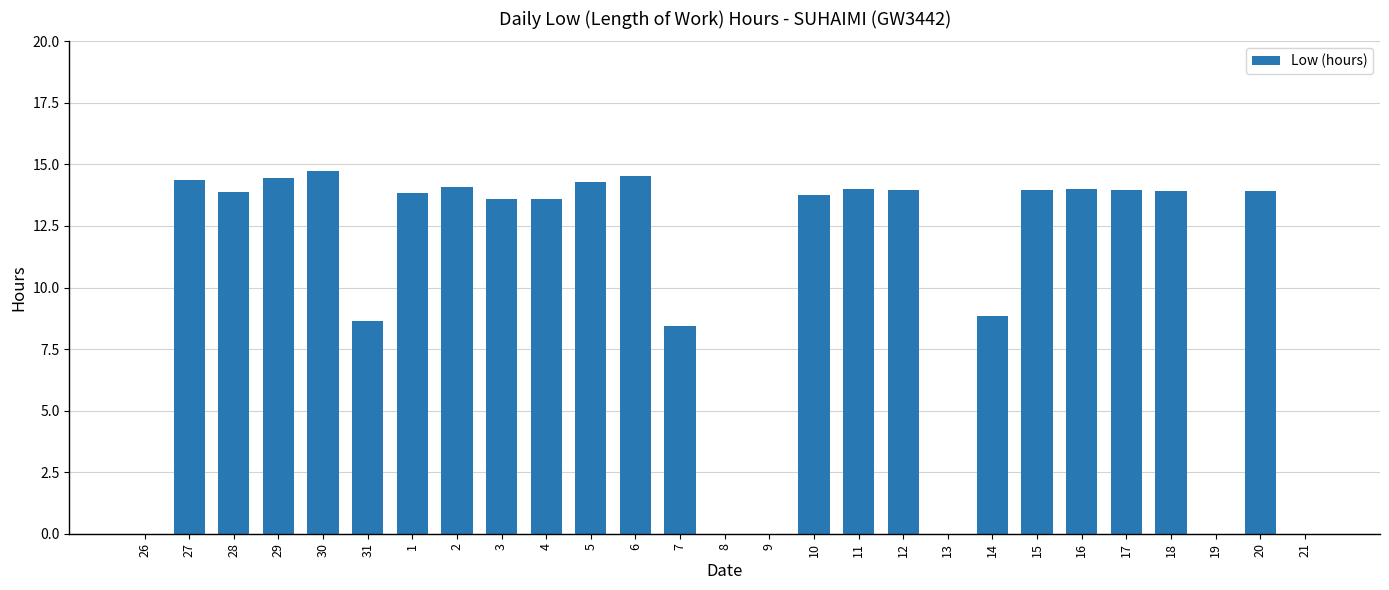

Where does the data first go above 13?

27